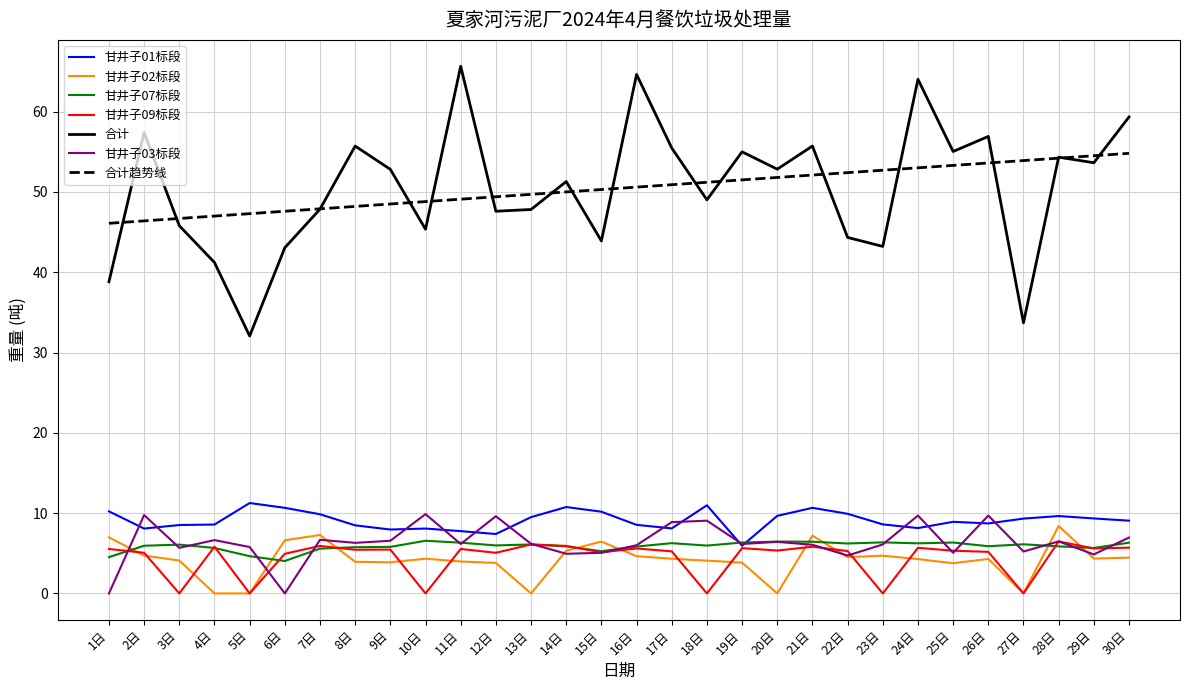

How many distinct data groups are displayed?

7